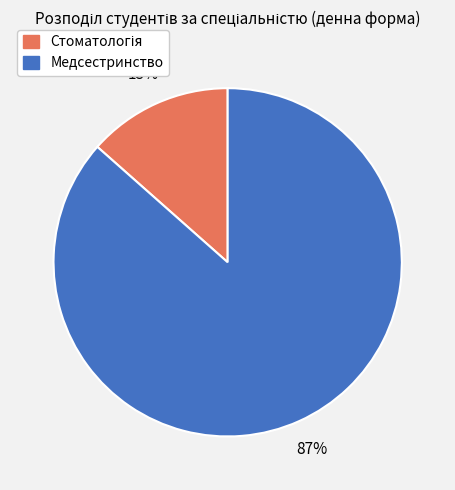

The Медсестринство slice represents 87% of the pie. True or false?

True